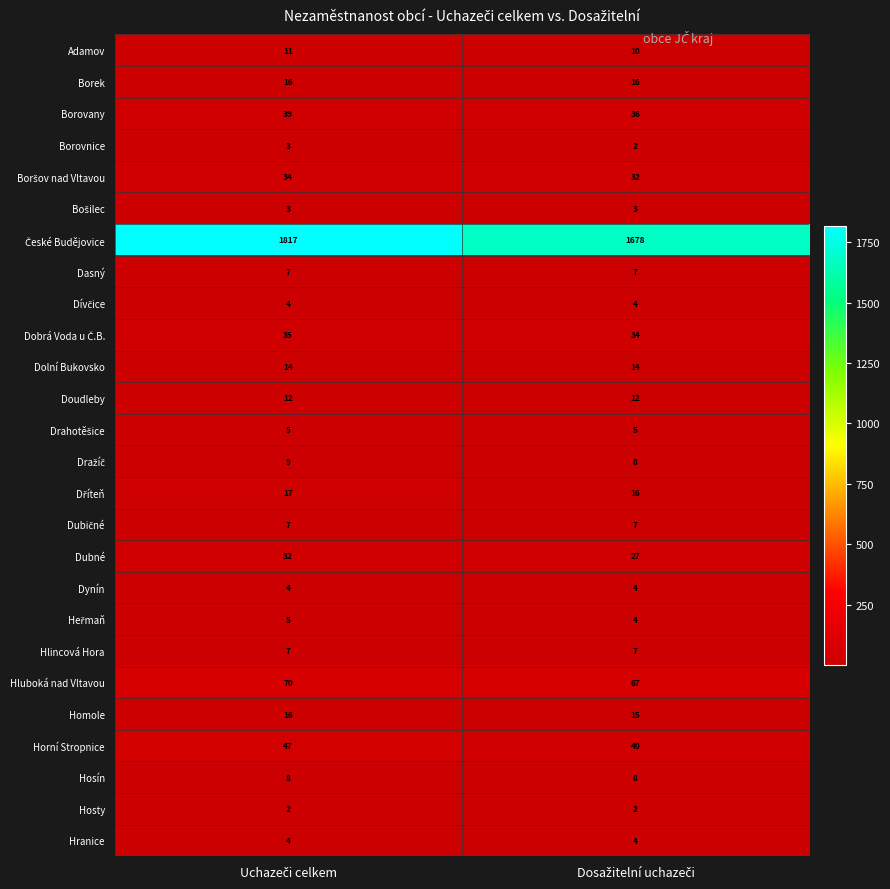

What is the average value of the Hosín series?

8